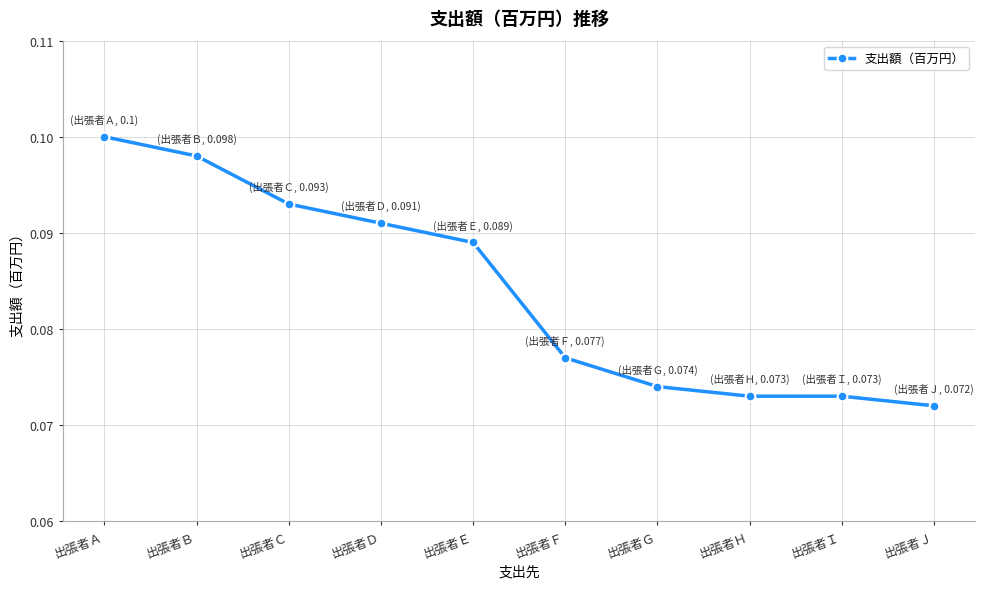

The value at 出張者Ｉ is 0.0. True or false?

False